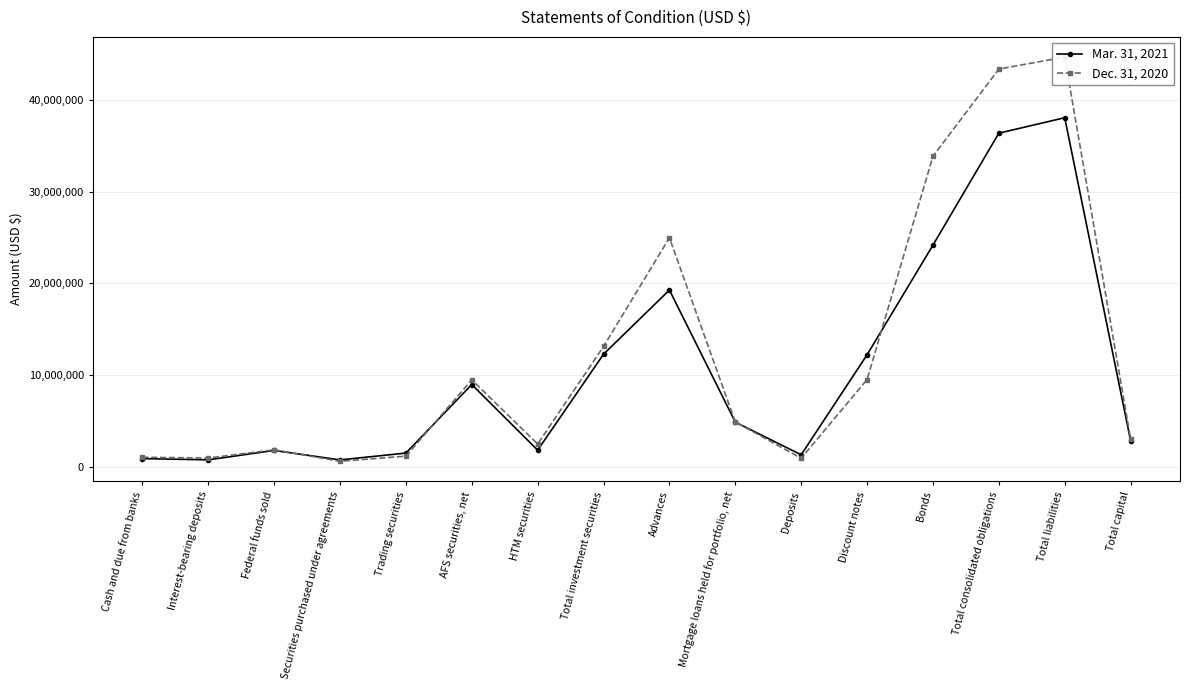

Which series has the widest spread of values?

Dec. 31, 2020